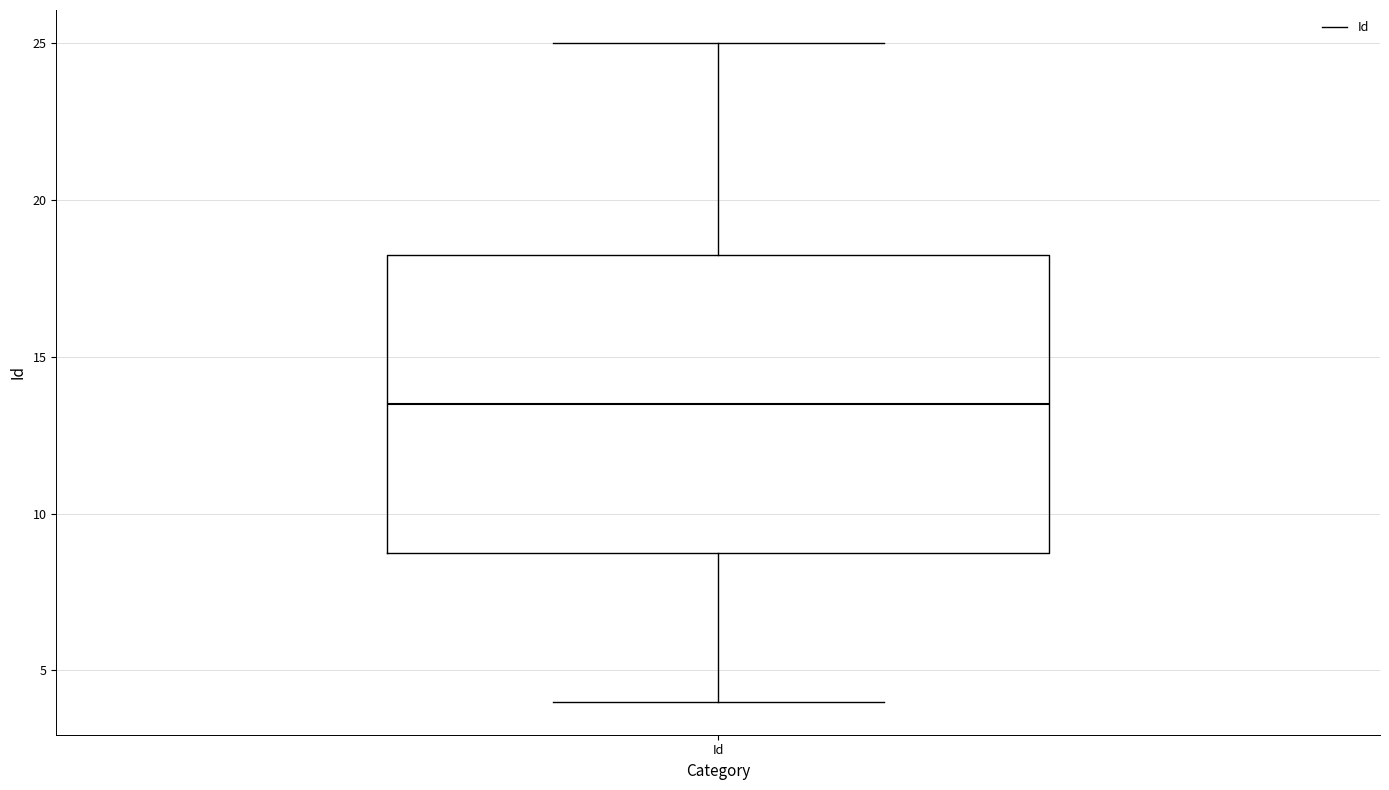

Transcribe this box plot: give where the median line is, the range the box spans, and where the two whiskers end, as read against the y-axis. The values are not printed on the chart, so give them approximately, as read against the axis.

median 13.5, box 9.0 to 18.5, whiskers 4.0 to 25.0